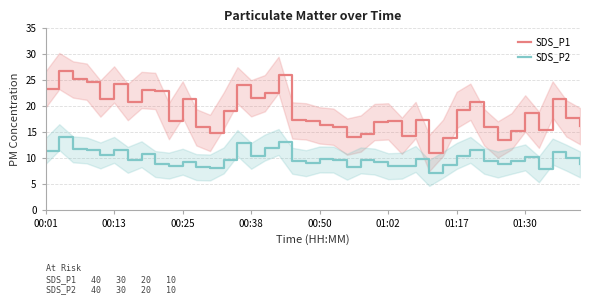

The SDS_P1 series shows 15.9 at 00:01. True or false?

False